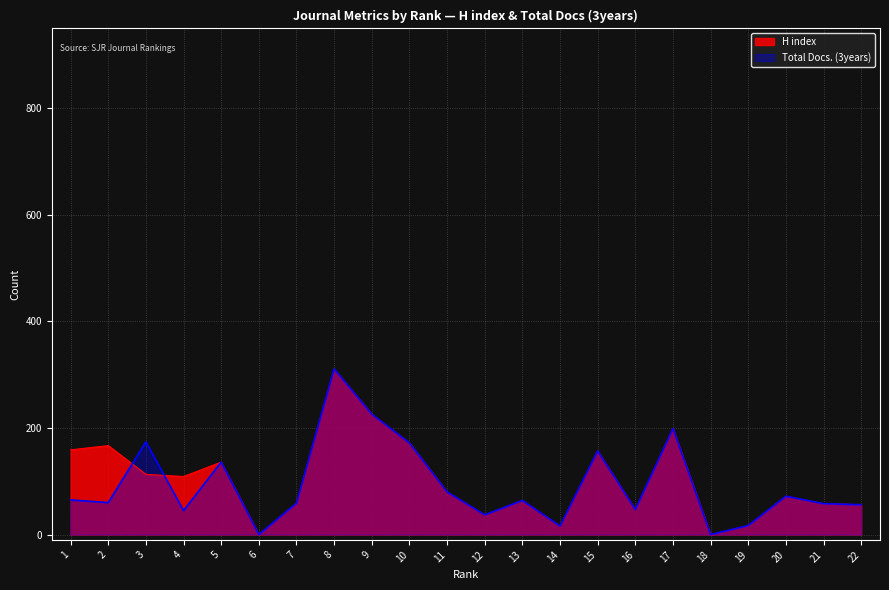

Which category has the lowest value in the Total Docs. (3years) series?

6